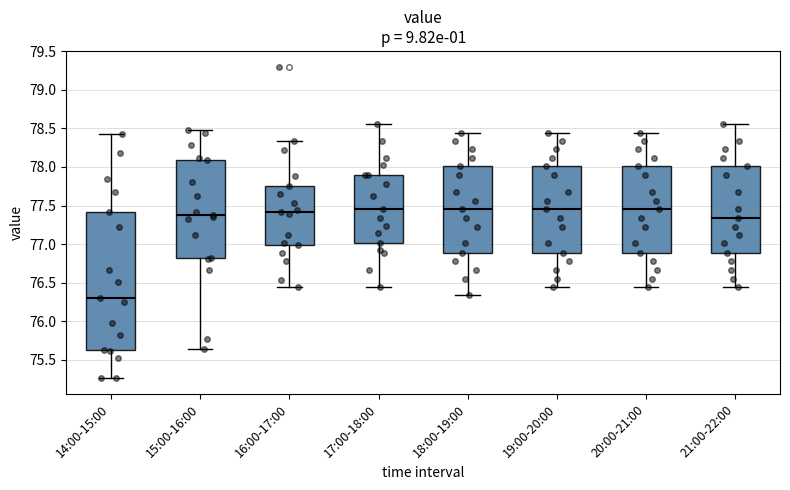

Where is the upper edge of the box for 16:00-17:00 on the y-axis? The values are not printed on the chart, so give them approximately, as read against the axis.

77.75